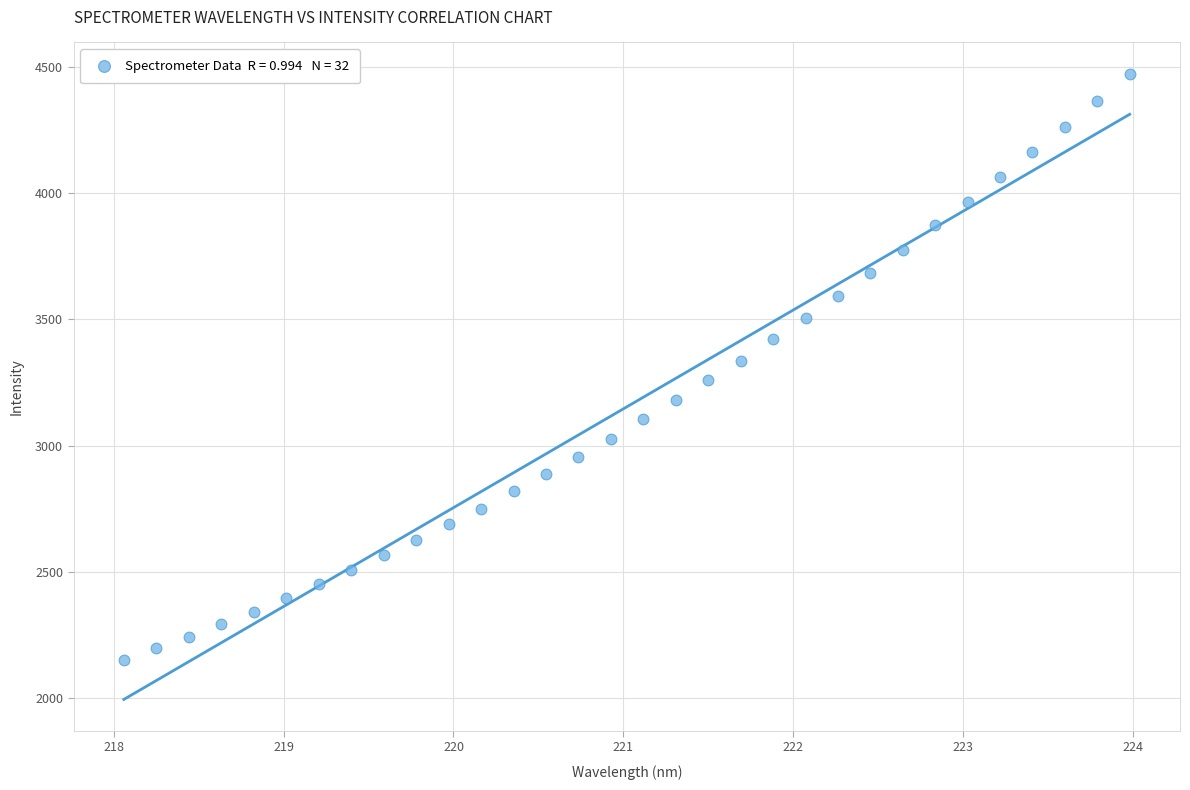

What is the range of Y values (max minus min)?

2321.0